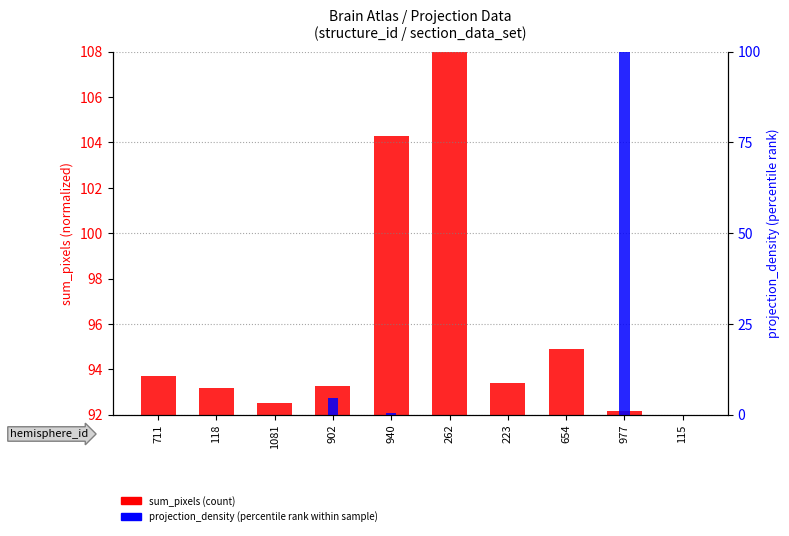

Which category has the highest value across all series?

977